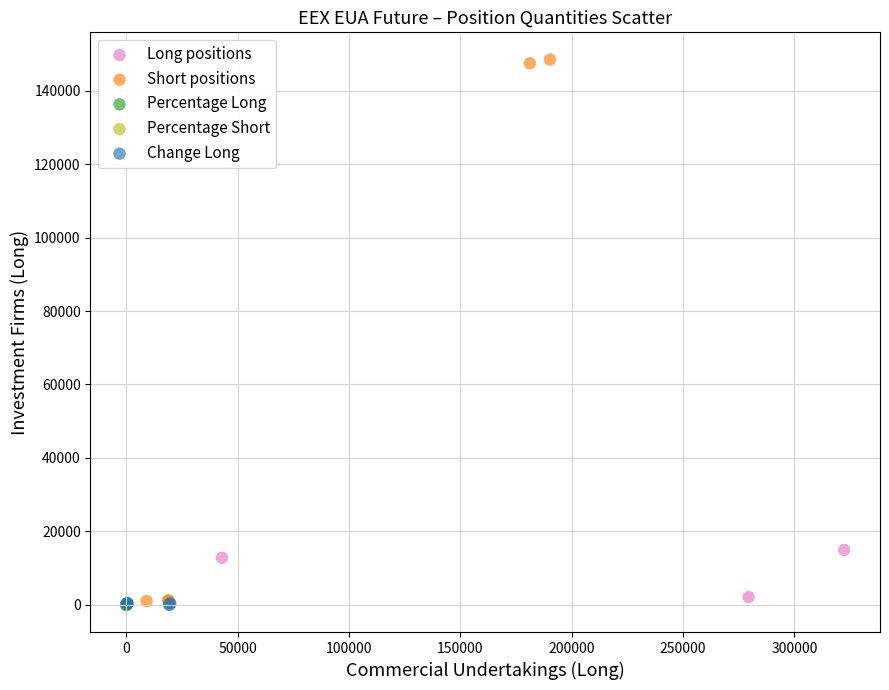

Which series has the largest Y range (max minus min)?

Short positions